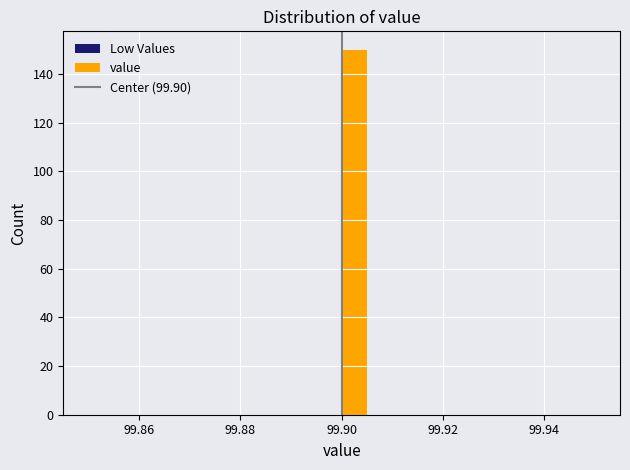

Around what value on the x-axis is the tallest bar? Give the approximate position of its centre, as read against the axis.

99.902